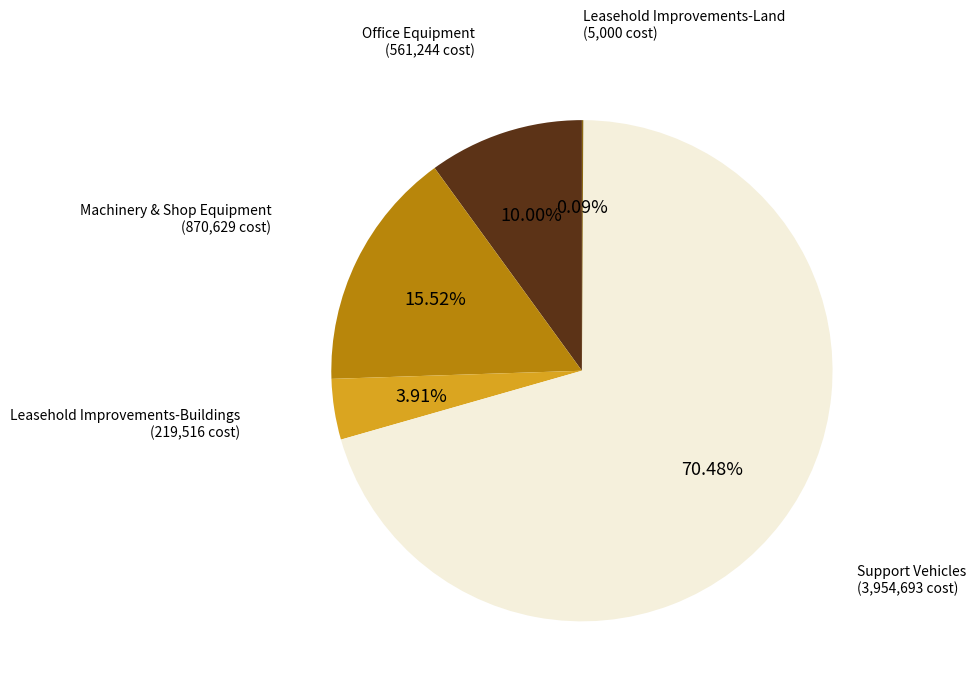

What is the ratio of the value at Leasehold Improvements-Buildings to the value at Office Equipment?

0.4